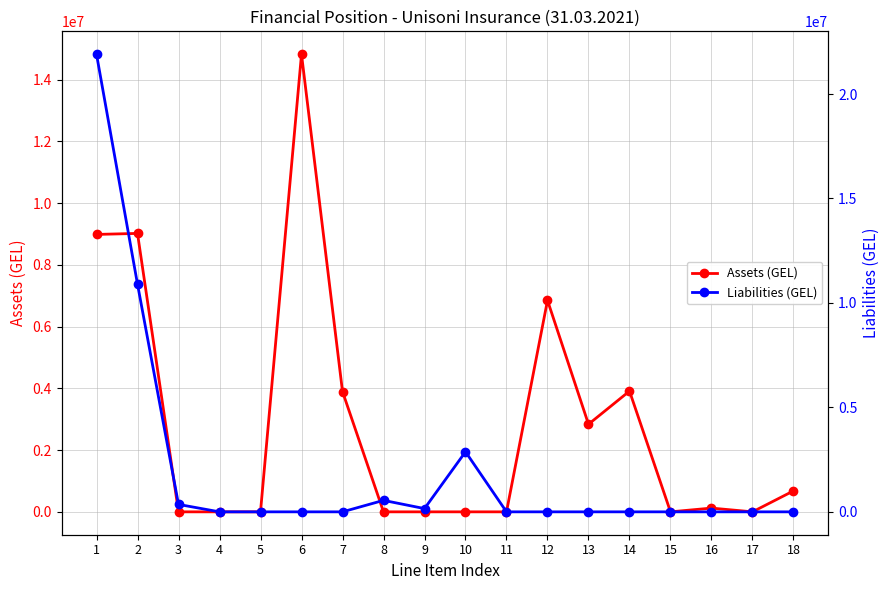

True or false: Assets (GEL) has a value of 11817553.7 at 1.

False